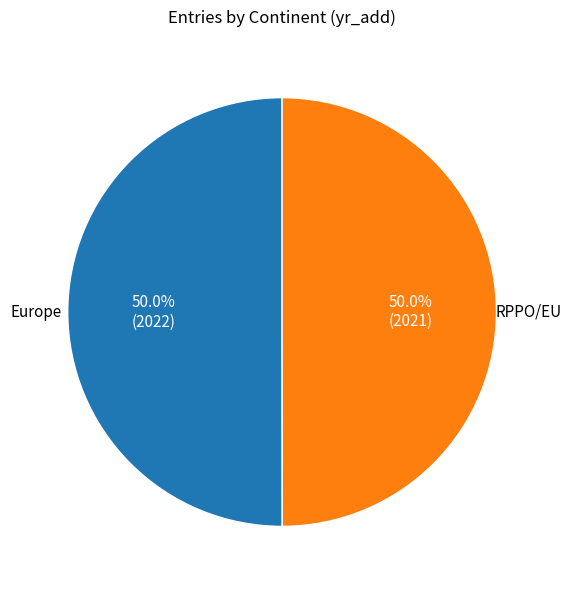

How many segments does this pie chart have?

2